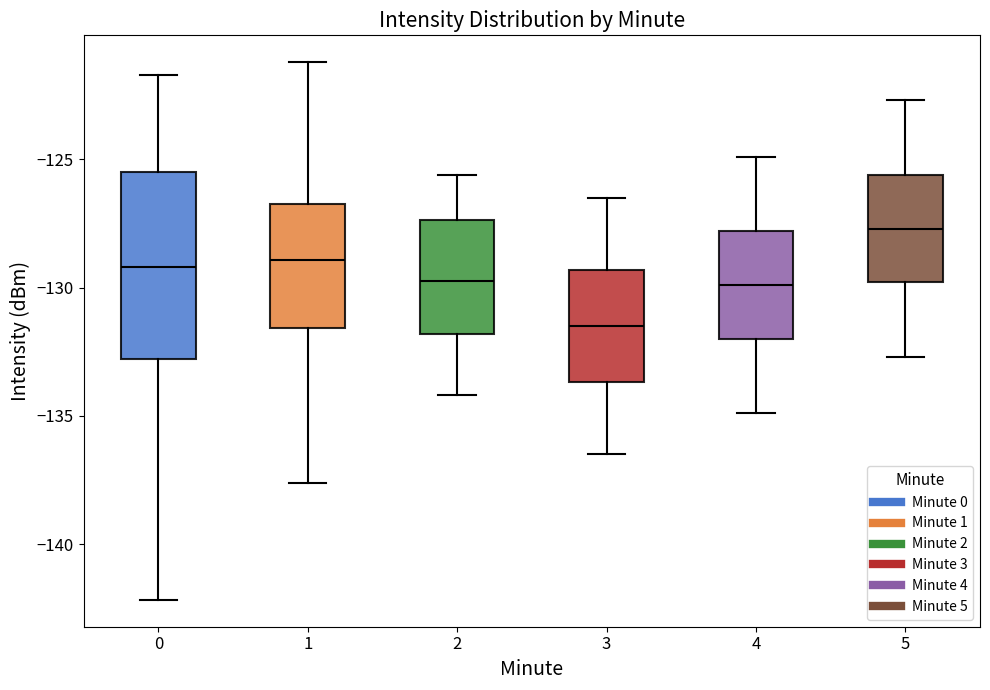

Where does the upper whisker of the box at x = 0 end on the y-axis? The values are not printed on the chart, so give them approximately, as read against the axis.

-121.5